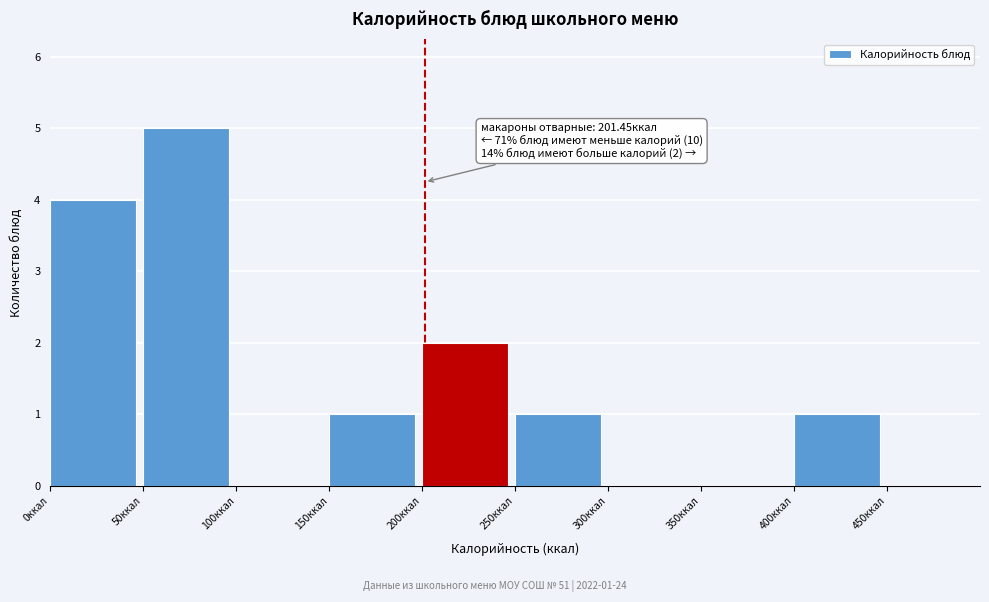

Which range on the x-axis has the tallest bar?

50 to 100